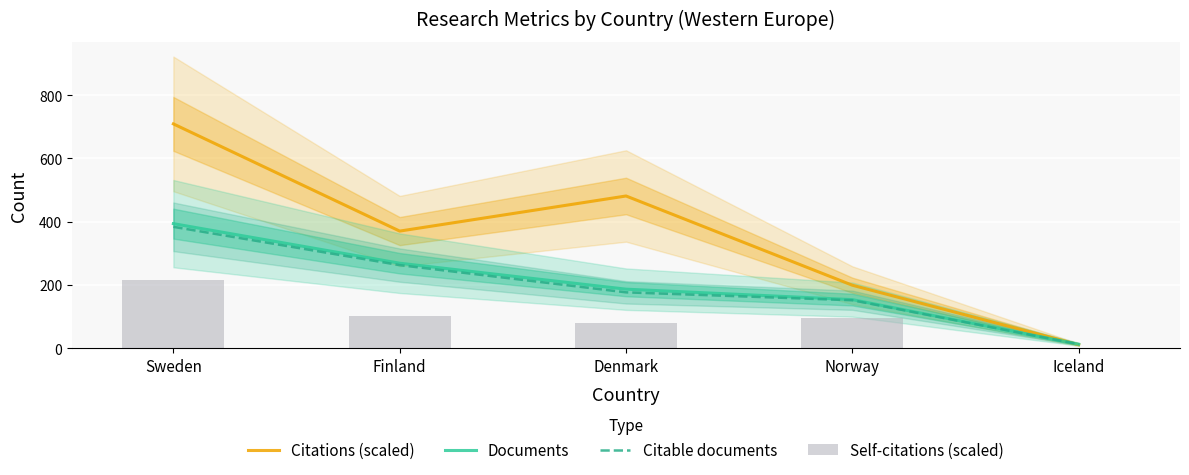

Reading left to right, what are all the values shown in this chart?

Citations (scaled): Sweden=709.2	Finland=370.5	Denmark=481.4	Norway=199.4	Iceland=11.6
Documents: Sweden=394.0	Finland=269.0	Denmark=187.0	Norway=154.0	Iceland=13.0
Citable documents: Sweden=384.0	Finland=263.0	Denmark=177.0	Norway=152.0	Iceland=13.0
Self-citations (scaled): Sweden=216.7	Finland=102.9	Denmark=81.4	Norway=95.5	Iceland=1.4